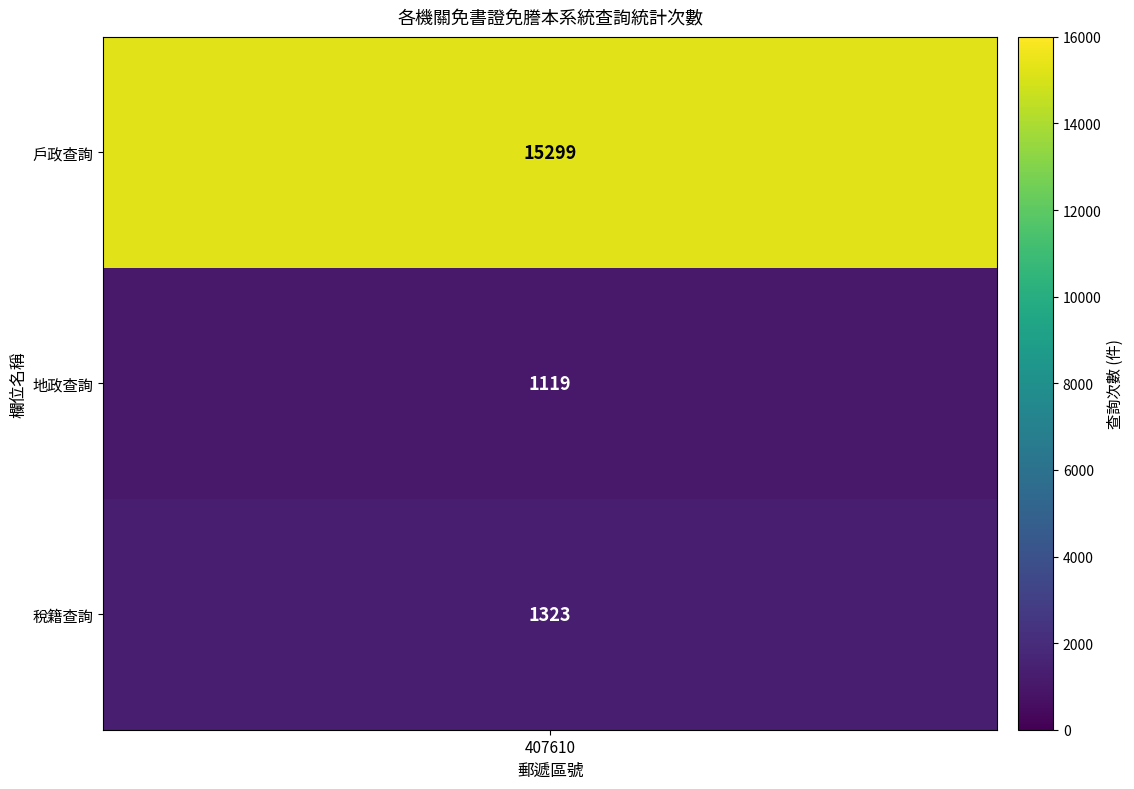

The value of 戶政查詢 at 407610 is 7995. True or false?

False